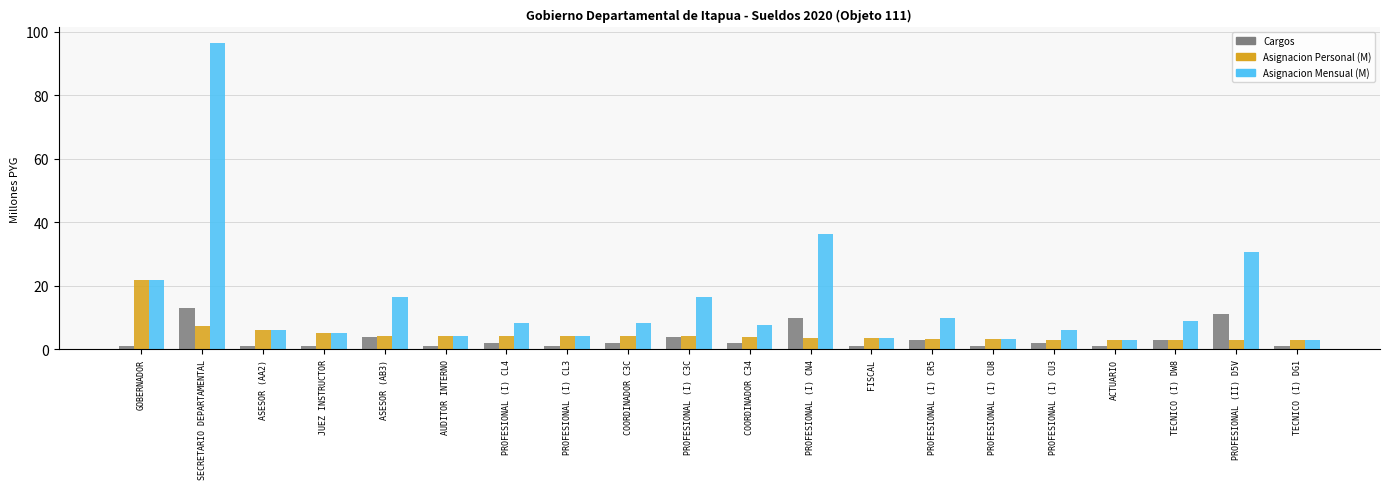

Which series has the largest total across all categories?

Asignacion Mensual (M)